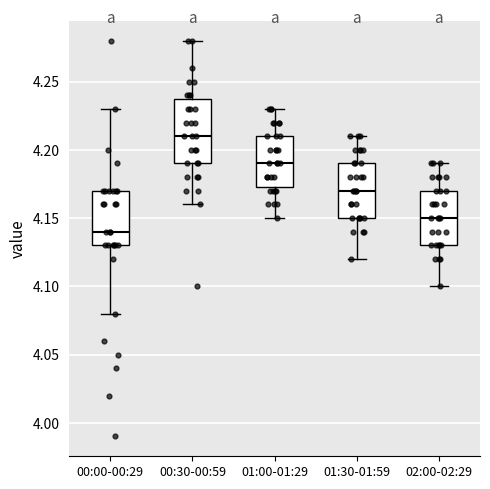

Reading left to right, transcribe this box plot: for each box, give where its median line is, the range the box spans, and where its two whiskers end, as read against the y-axis. The values are not printed on the chart, so give them approximately, as read against the axis.

00:00-00:29: median 4.140, box 4.130 to 4.170, whiskers 4.080 to 4.230
00:30-00:59: median 4.210, box 4.190 to 4.240, whiskers 4.160 to 4.280
01:00-01:29: median 4.190, box 4.175 to 4.210, whiskers 4.150 to 4.230
01:30-01:59: median 4.170, box 4.150 to 4.190, whiskers 4.120 to 4.210
02:00-02:29: median 4.150, box 4.130 to 4.170, whiskers 4.100 to 4.190